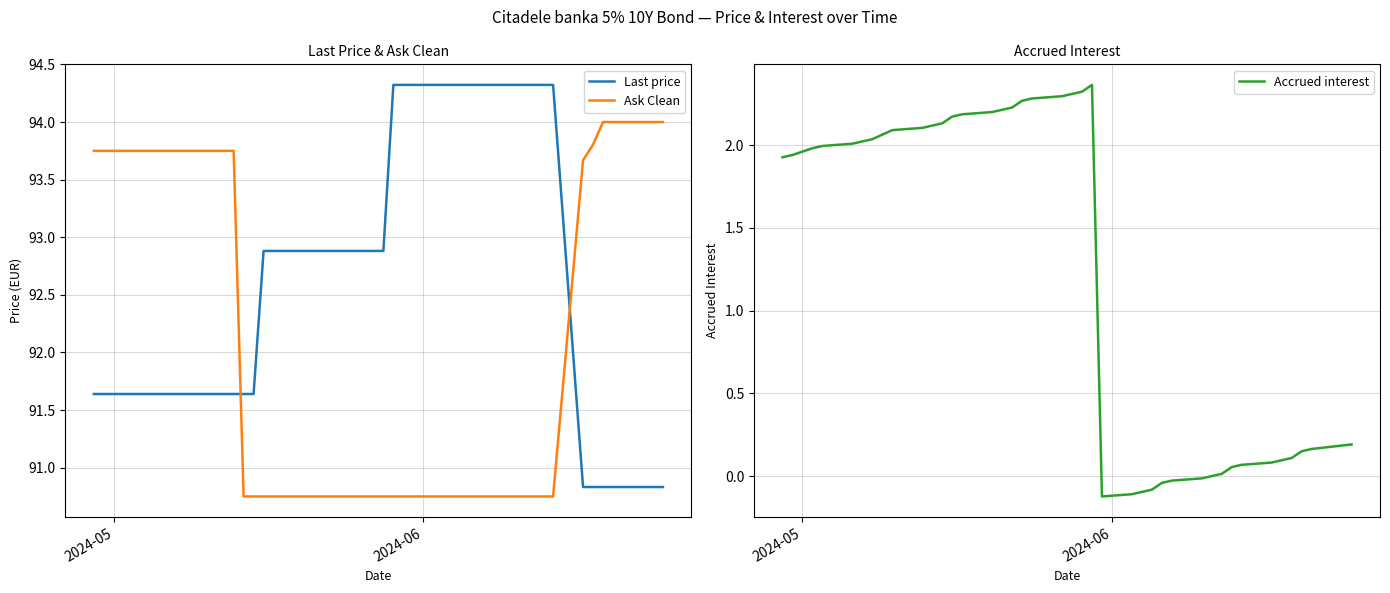

What is the value of the Last price point at the 7th from the left?

91.6